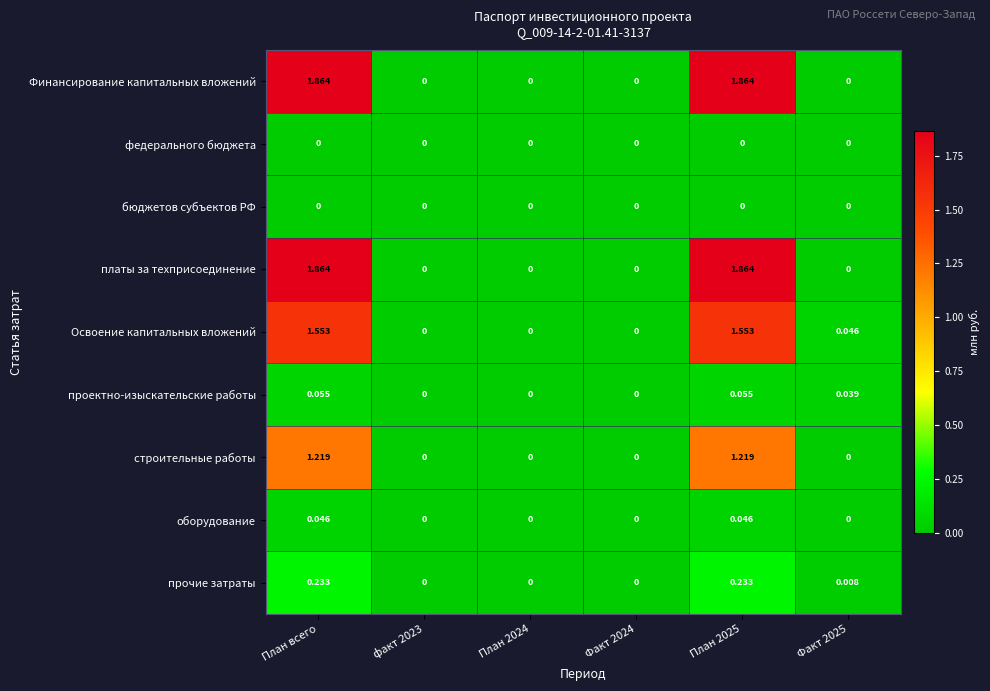

Reading right to left, transcribe all the data shown in this chart.

Финансирование капитальных вложений: Факт 2025=0.0	План 2025=1.9	Факт 2024=0.0	План 2024=0.0	факт 2023=0.0	План всего=1.9
федерального бюджета: Факт 2025=0.0	План 2025=0.0	Факт 2024=0.0	План 2024=0.0	факт 2023=0.0	План всего=0.0
бюджетов субъектов РФ: Факт 2025=0.0	План 2025=0.0	Факт 2024=0.0	План 2024=0.0	факт 2023=0.0	План всего=0.0
платы за техприсоединение: Факт 2025=0.0	План 2025=1.9	Факт 2024=0.0	План 2024=0.0	факт 2023=0.0	План всего=1.9
Освоение капитальных вложений: Факт 2025=0.0	План 2025=1.6	Факт 2024=0.0	План 2024=0.0	факт 2023=0.0	План всего=1.6
проектно-изыскательские работы: Факт 2025=0.0	План 2025=0.1	Факт 2024=0.0	План 2024=0.0	факт 2023=0.0	План всего=0.1
строительные работы: Факт 2025=0.0	План 2025=1.2	Факт 2024=0.0	План 2024=0.0	факт 2023=0.0	План всего=1.2
оборудование: Факт 2025=0.0	План 2025=0.0	Факт 2024=0.0	План 2024=0.0	факт 2023=0.0	План всего=0.0
прочие затраты: Факт 2025=0.0	План 2025=0.2	Факт 2024=0.0	План 2024=0.0	факт 2023=0.0	План всего=0.2